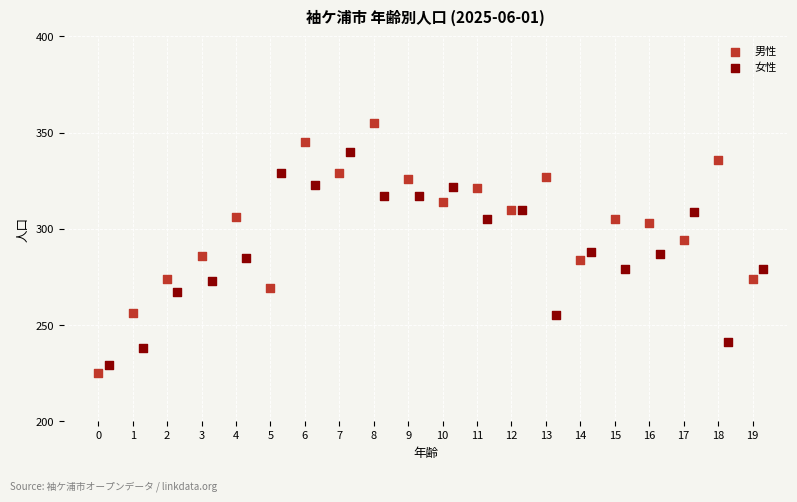

Which series has the widest spread of Y values?

男性